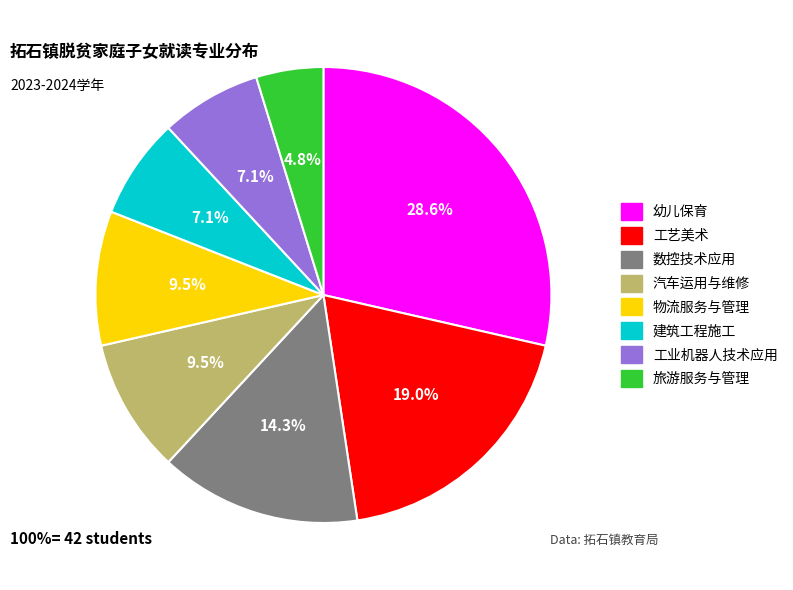

Between 工艺美术 and 物流服务与管理, which is larger?

工艺美术